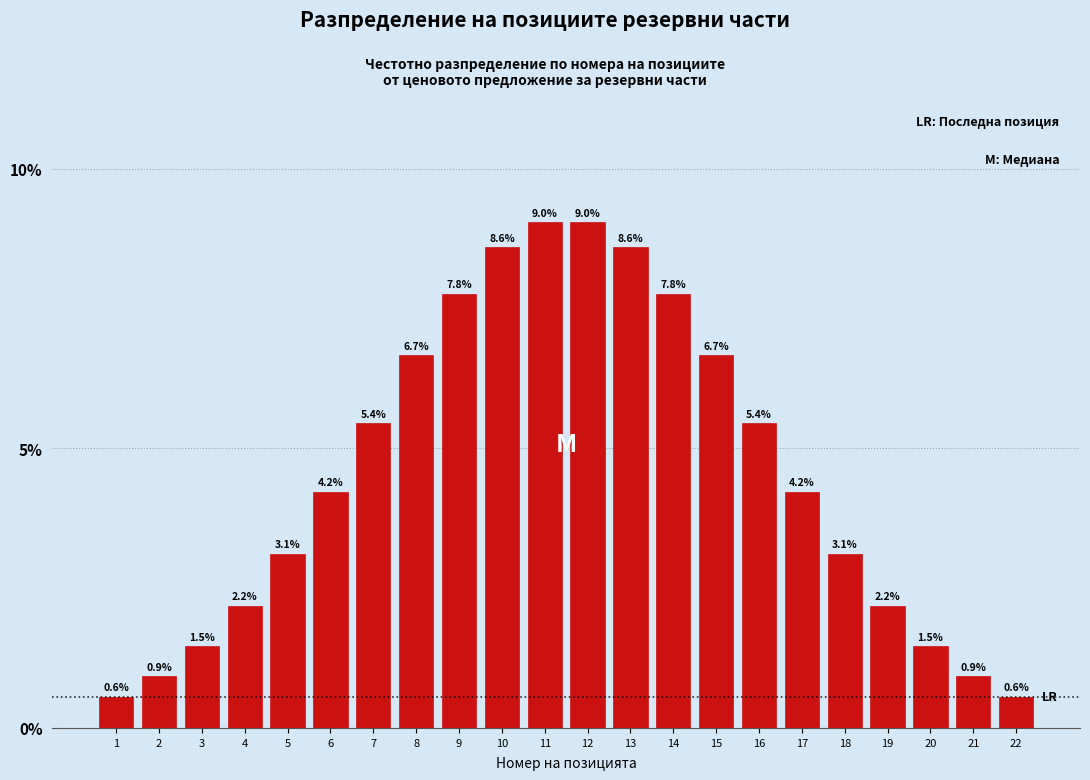

Reading left to right, extract all data points from this chart.

1=0.6	2=0.9	3=1.5	4=2.2	5=3.1	6=4.2	7=5.4	8=6.7	9=7.8	10=8.6	11=9.0	12=9.0	13=8.6	14=7.8	15=6.7	16=5.4	17=4.2	18=3.1	19=2.2	20=1.5	21=0.9	22=0.6